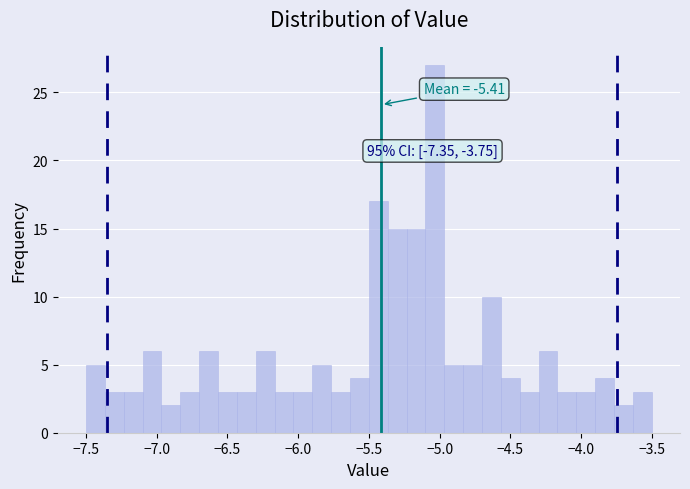

Read against the x-axis, roughly where is the centre of the tallest bar?

-5.05